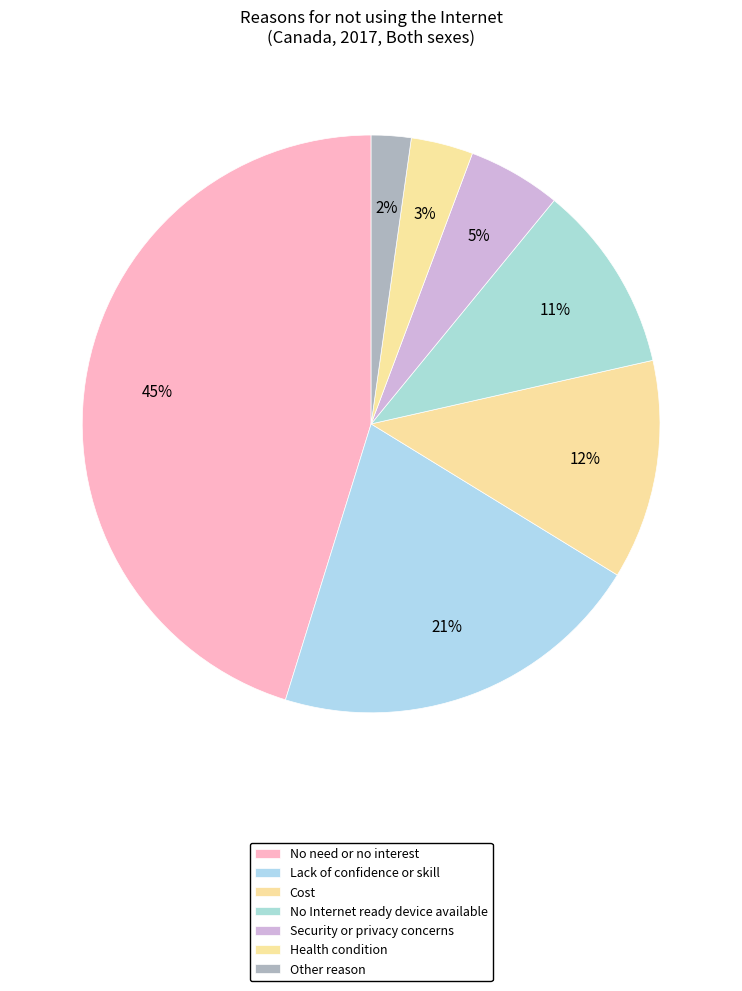

Which has a higher value, Other reason or No Internet ready device available?

No Internet ready device available